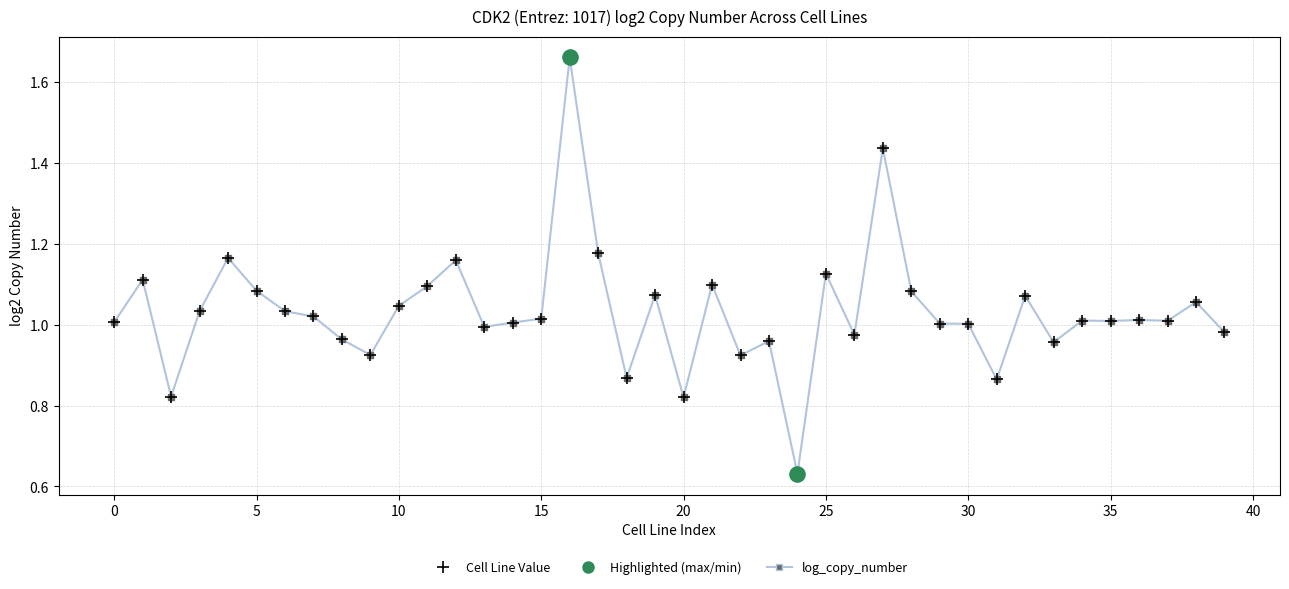

True or false: the data has more than 0 interior local peaks.

True